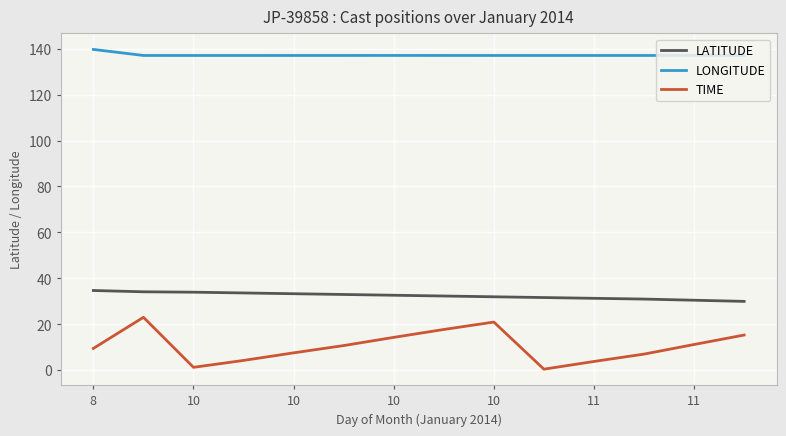

True or false: LONGITUDE and LATITUDE cross at least once.

False